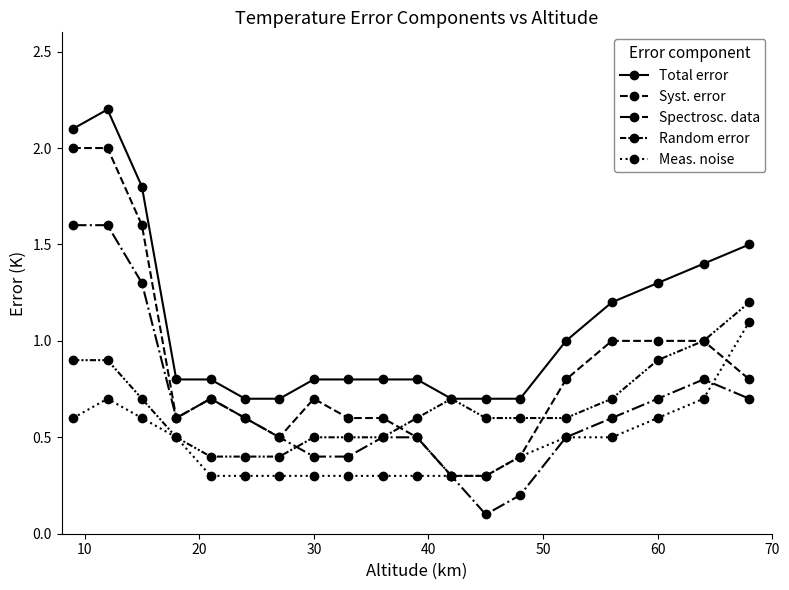

What is the minimum value for Syst. error?

0.3